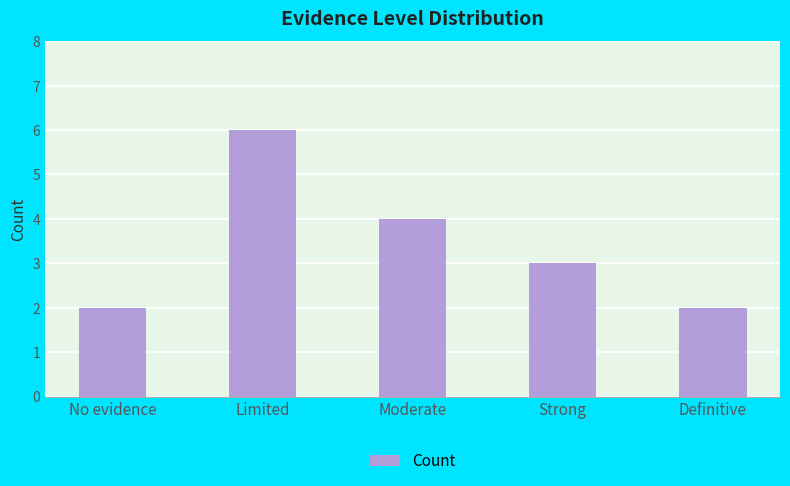

What is the difference between the second highest and second lowest values?

2